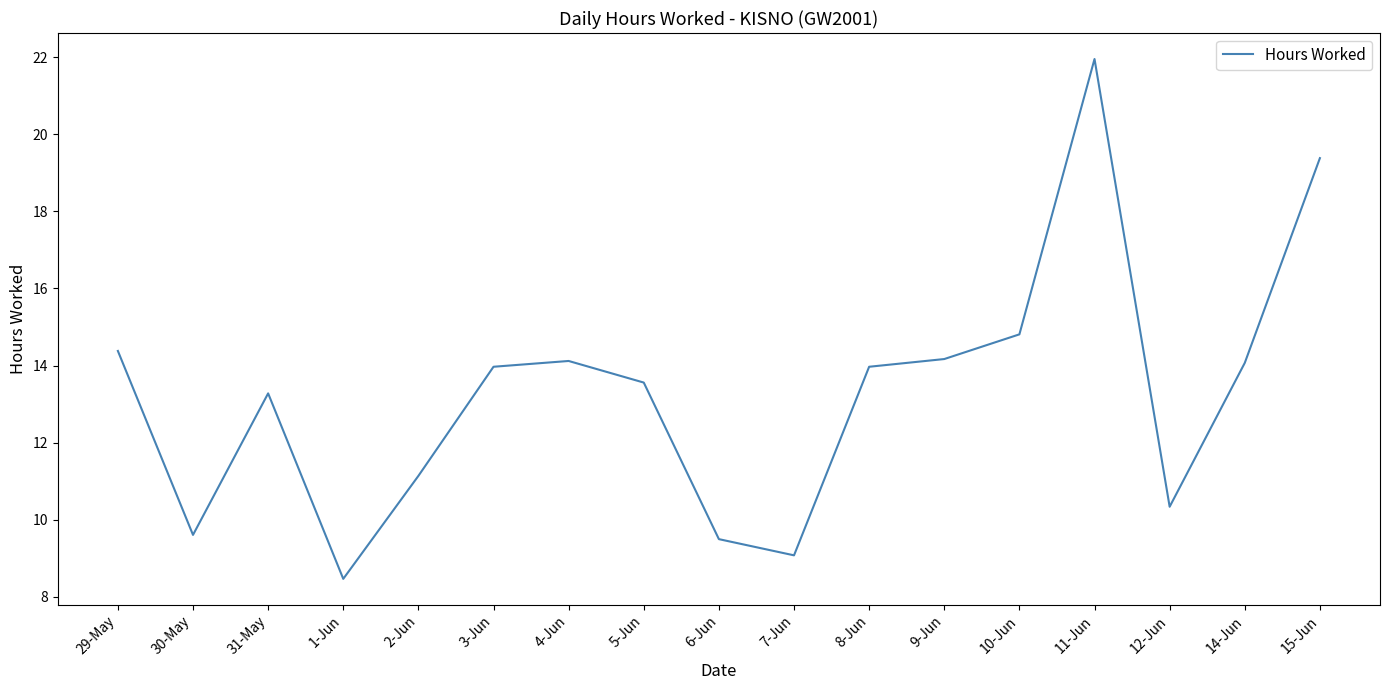

What is the smallest value displayed?

8.5